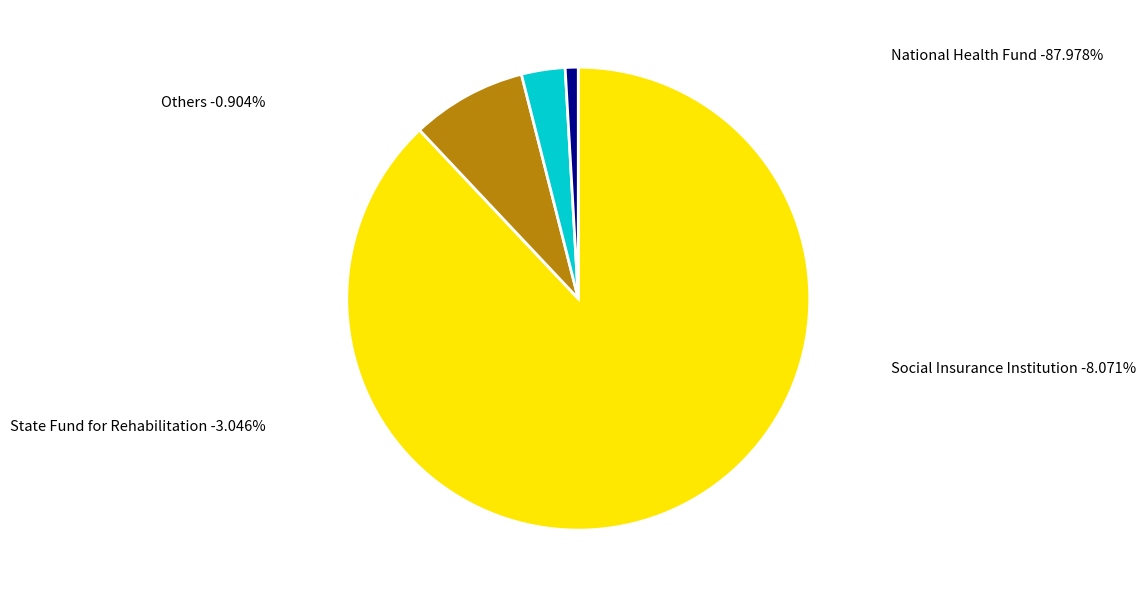

Is there any slice that represents more than half of the pie?

Yes